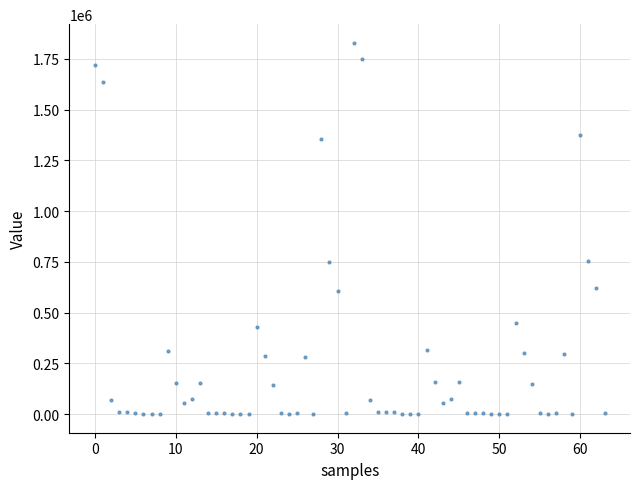

What is the range of Y values (max minus min)?

1828478.6